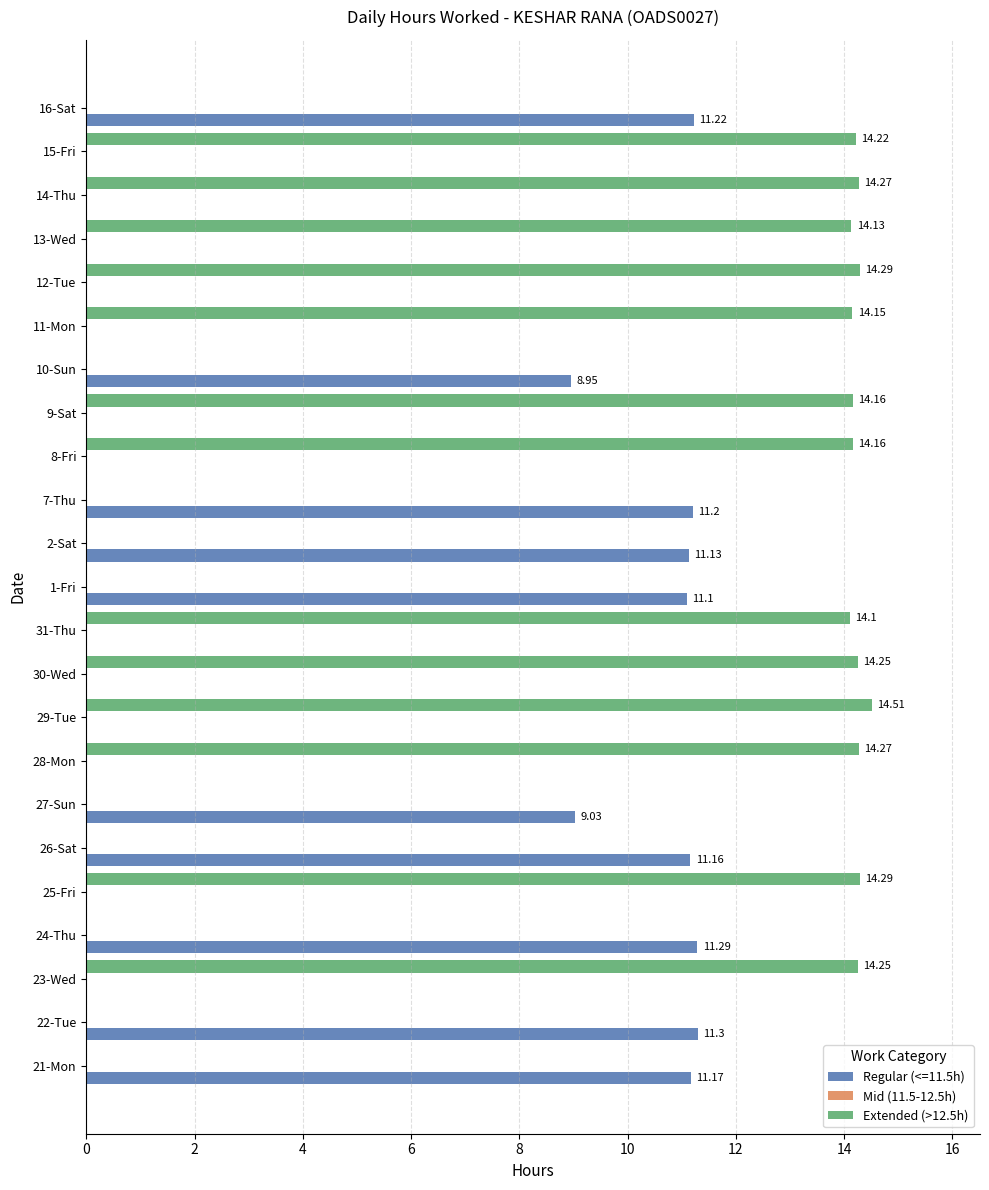

Which series changed the most between 23-Wed and 27-Sun?

Extended (>12.5h)